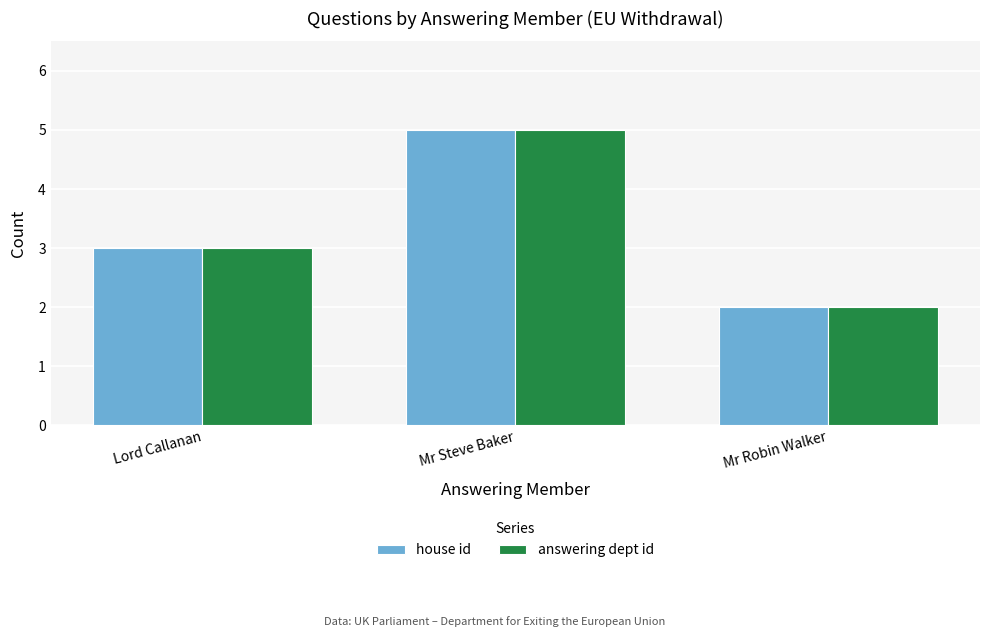

What is the smallest value displayed?

2